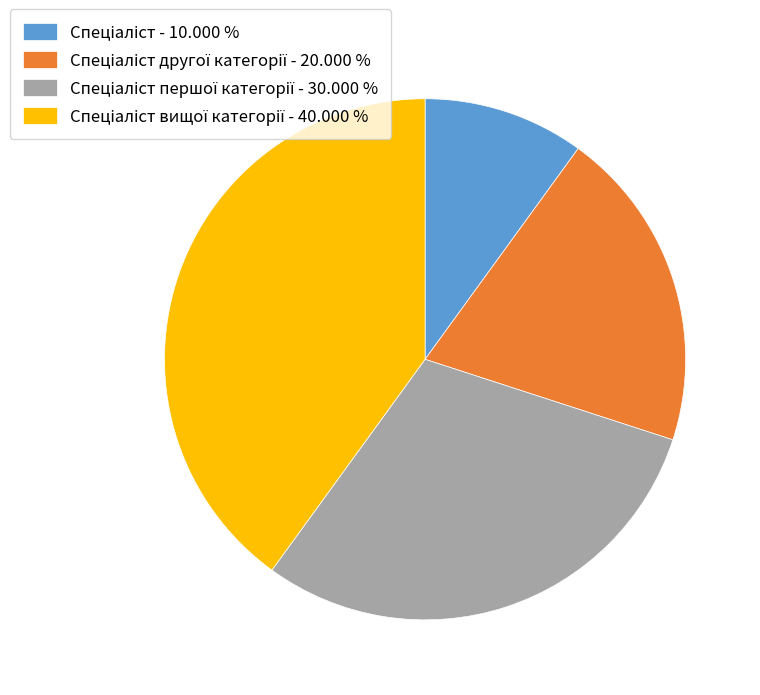

Is there a majority slice in this chart?

No